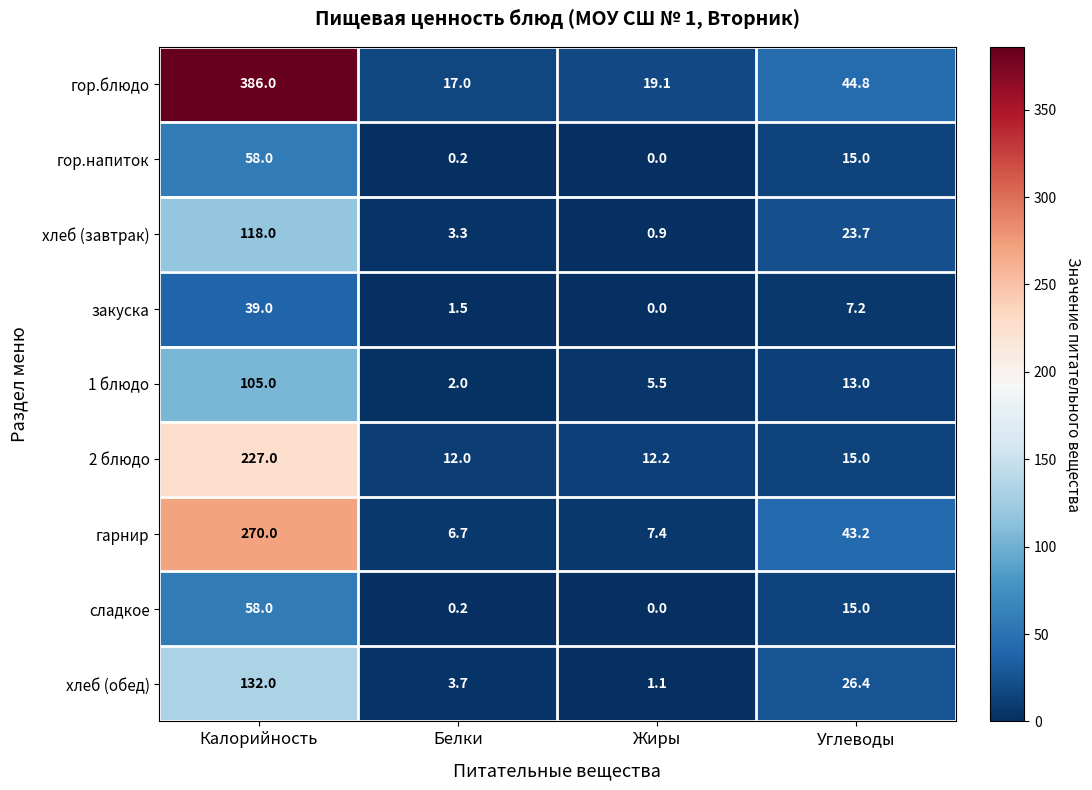

How many distinct data groups are displayed?

9